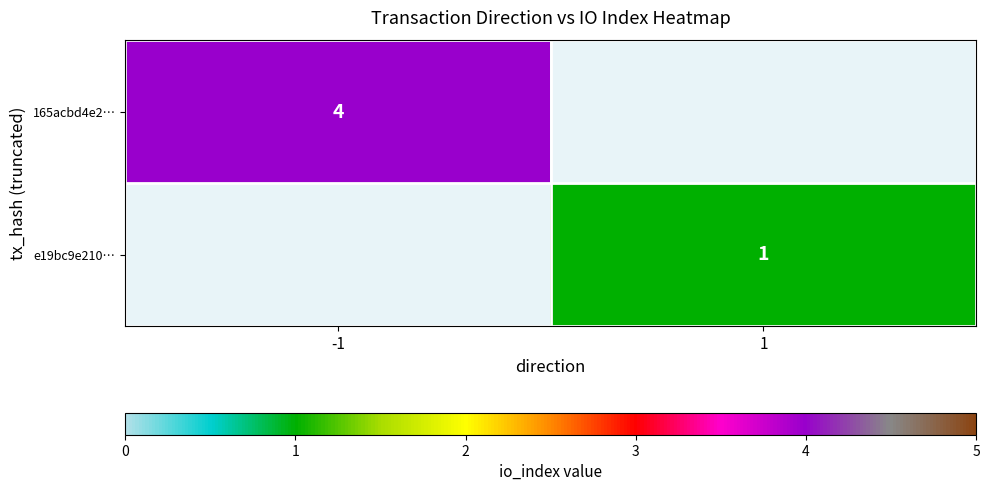

What is the smallest value displayed?

1.0